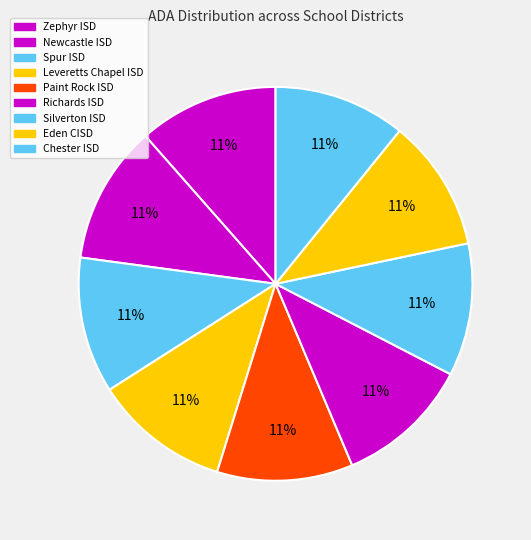

Count the number of slices in the pie.

9